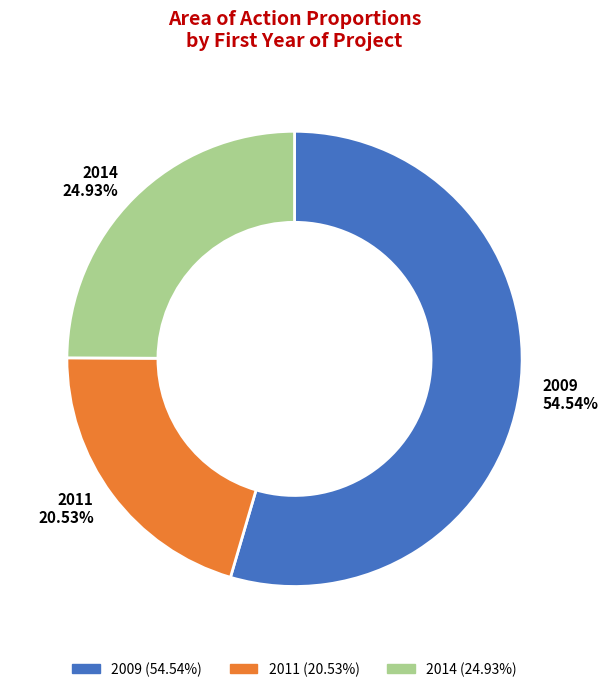

To the nearest percent, what percentage of the pie is 2011?

21%